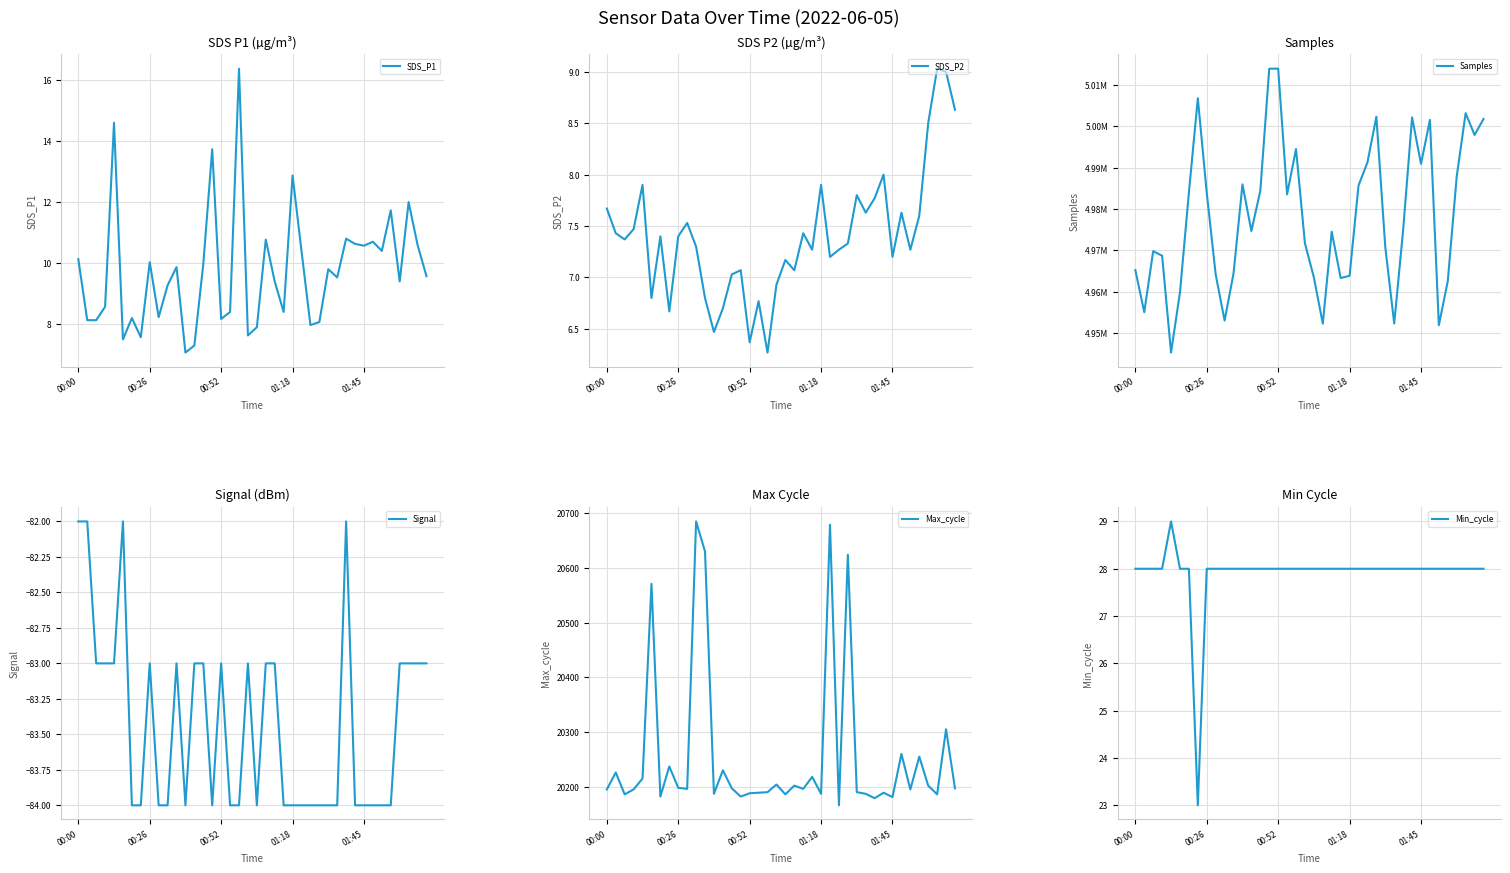

True or false: Min_cycle and Signal intersect in this chart.

False